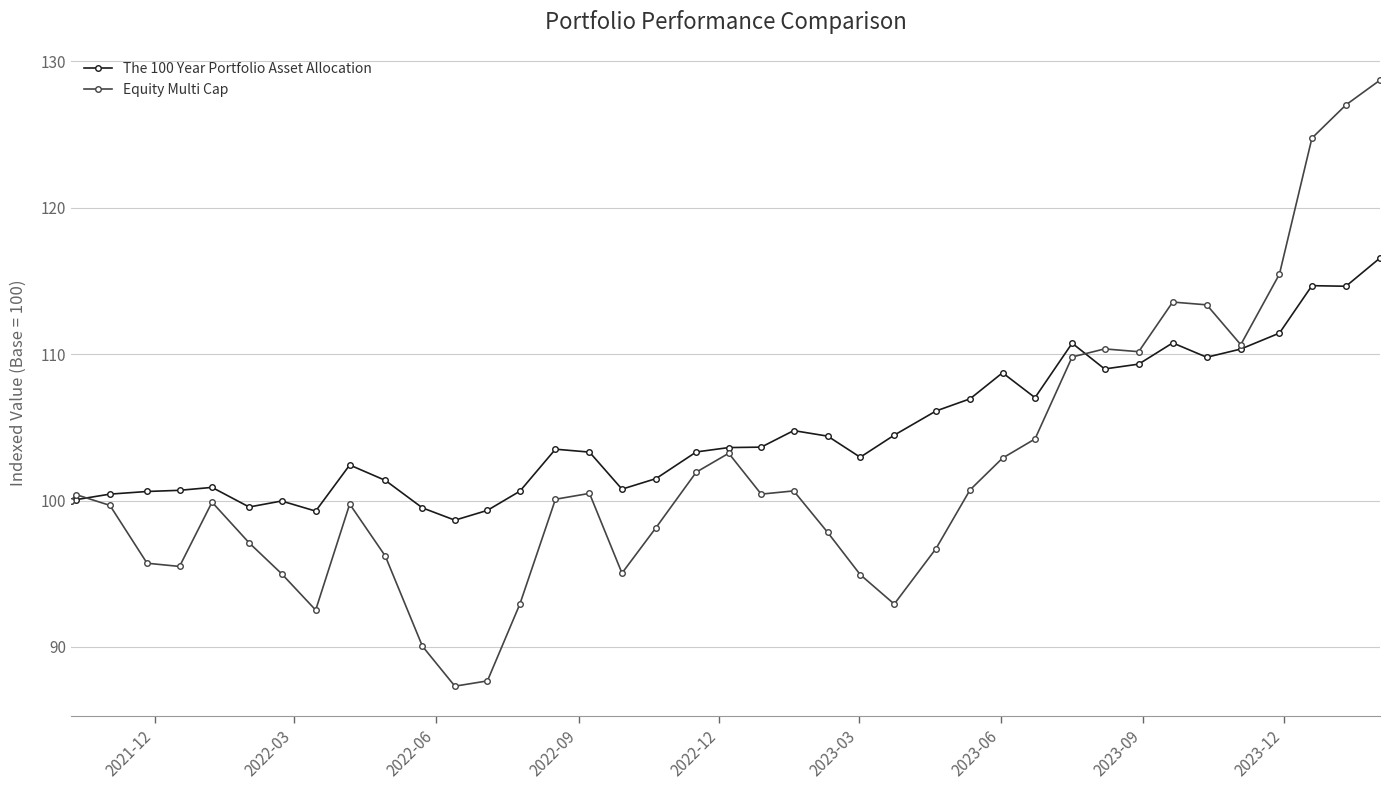

What is the minimum value shown in the chart?

87.3